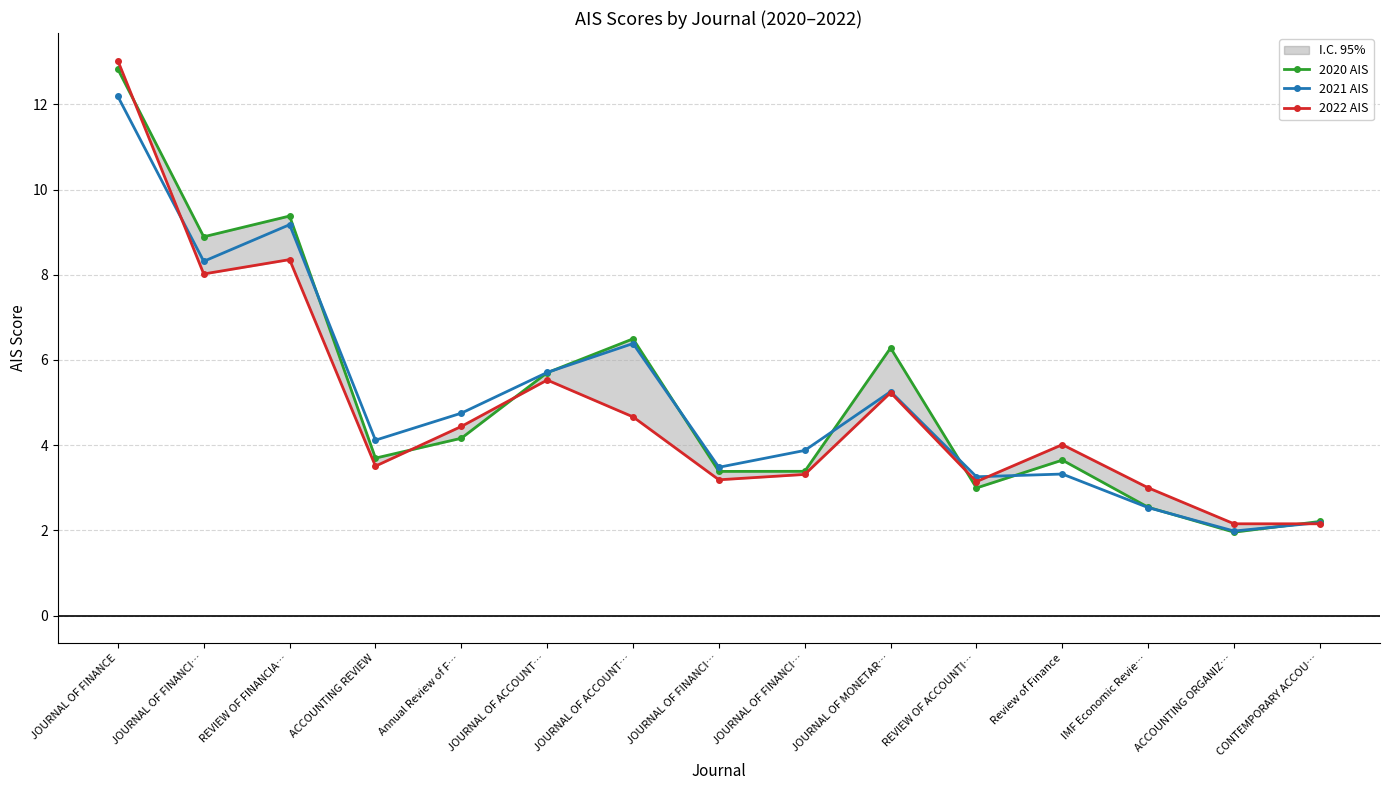

How many values in the 2021 AIS series are below 4?

7